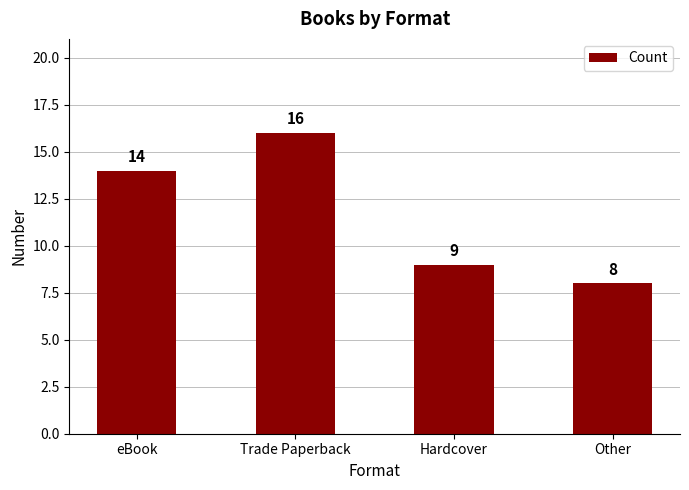

What is the ratio of the value at eBook to the value at Trade Paperback?

0.9